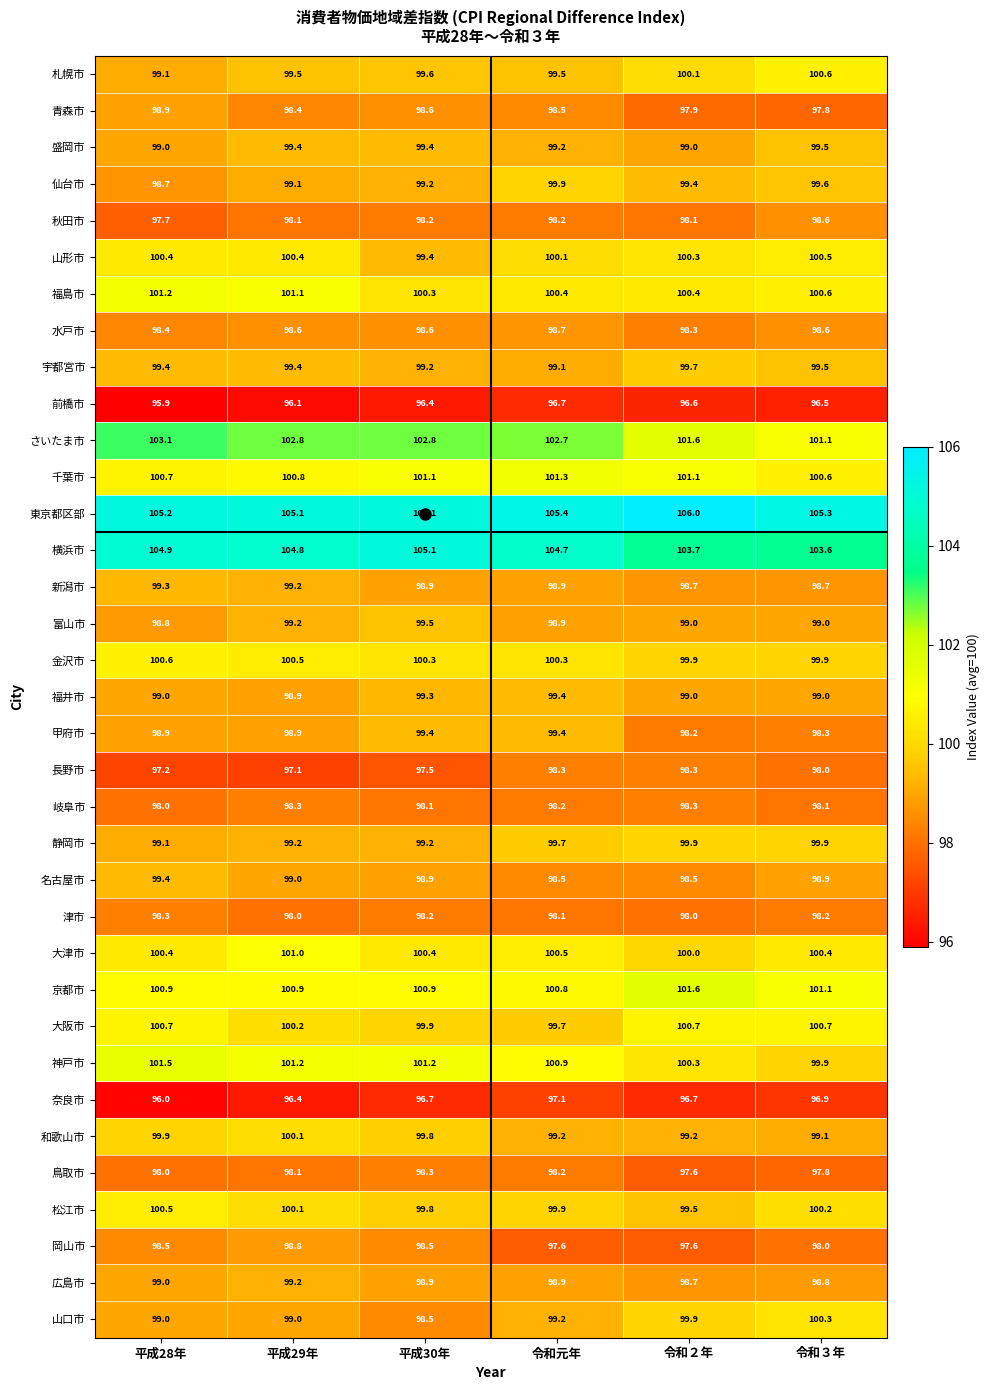

What is the lowest value of the 京都市 series?

100.8